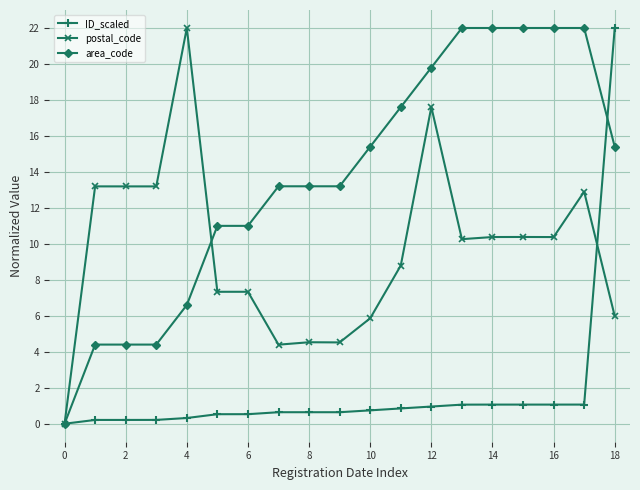

True or false: postal_code has more than 2 points higher than both neighbors.

True